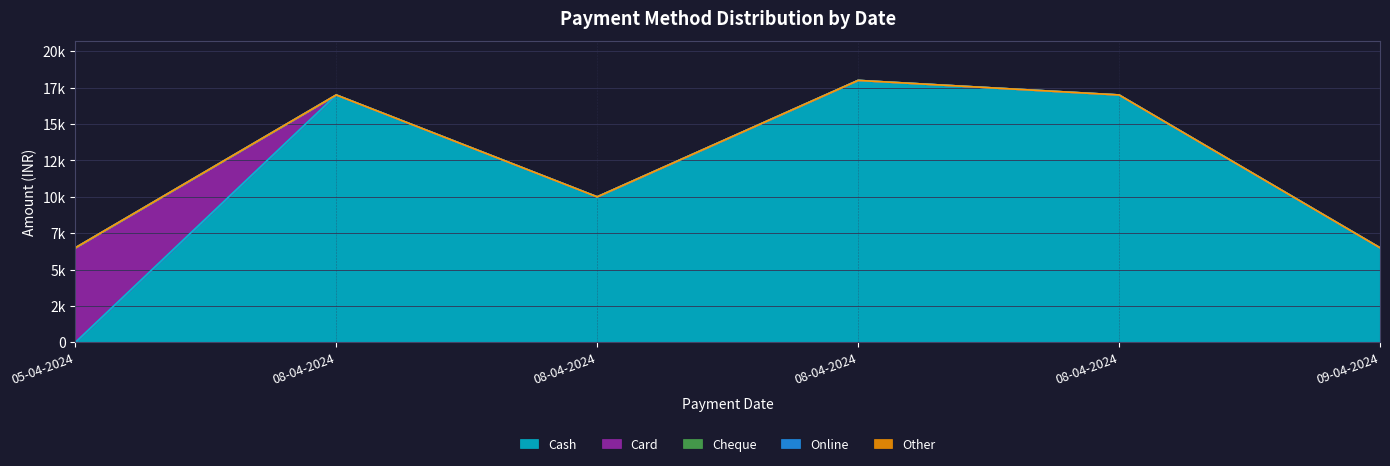

How many values in Card are above zero?

1